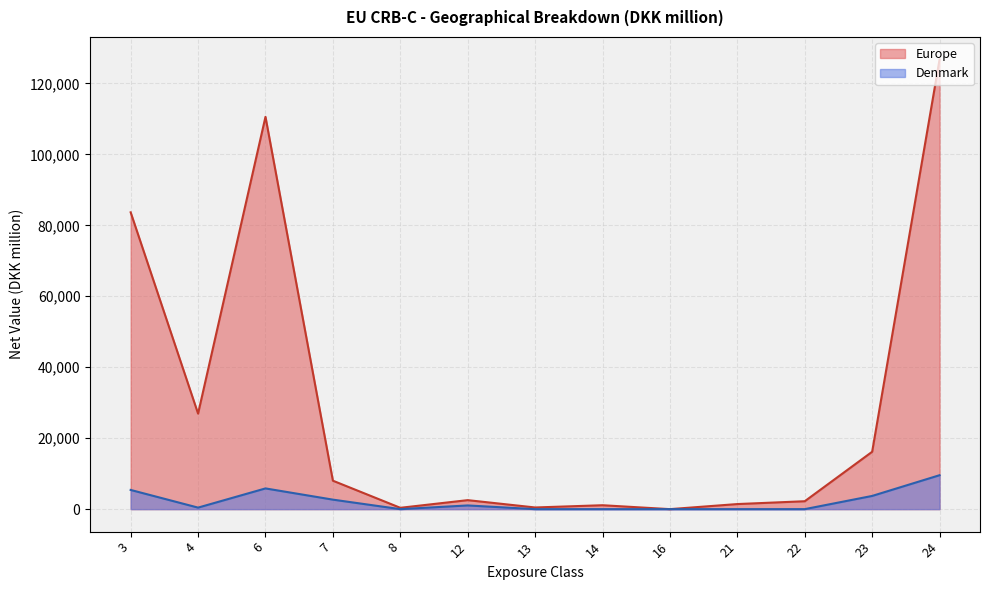

True or false: Europe and Denmark intersect in this chart.

False